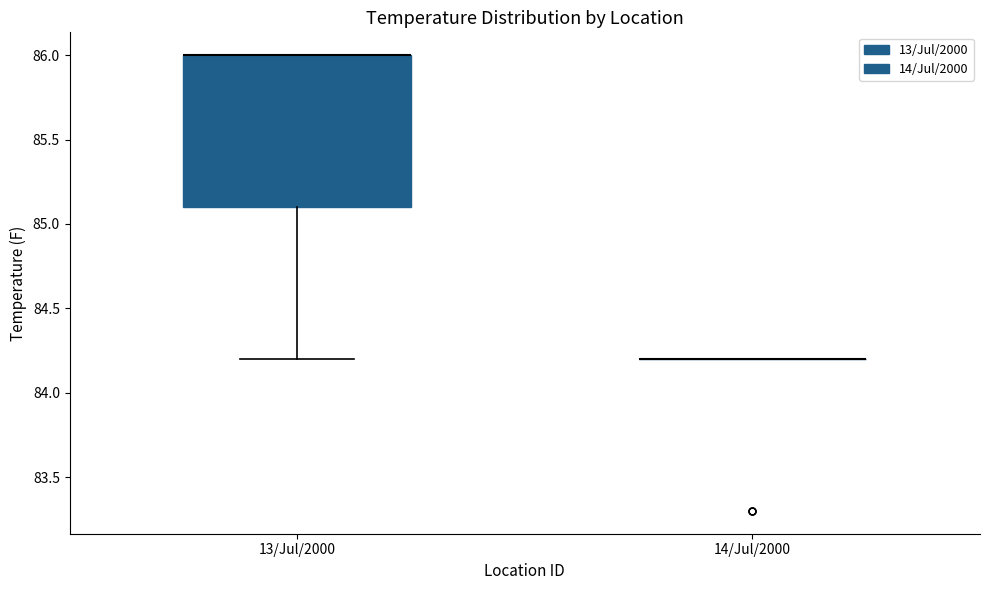

Reading left to right, transcribe this box plot: for each box, give where its median line is, the range the box spans, and where its two whiskers end, as read against the y-axis. The values are not printed on the chart, so give them approximately, as read against the axis.

13/Jul/2000: median 86.0 (drawn on the box's upper edge), box 85.1 to 86.0, whiskers 84.2 to 86.0
14/Jul/2000: box collapsed to a line at 84.2, whiskers 84.2 to 84.2